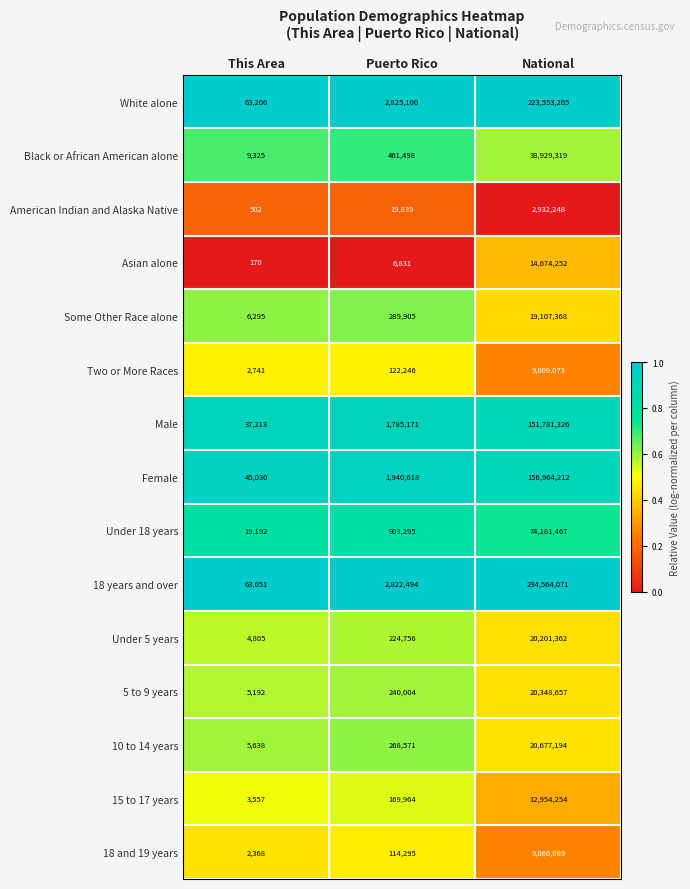

What is the difference between the highest and lowest values at National?

231631823